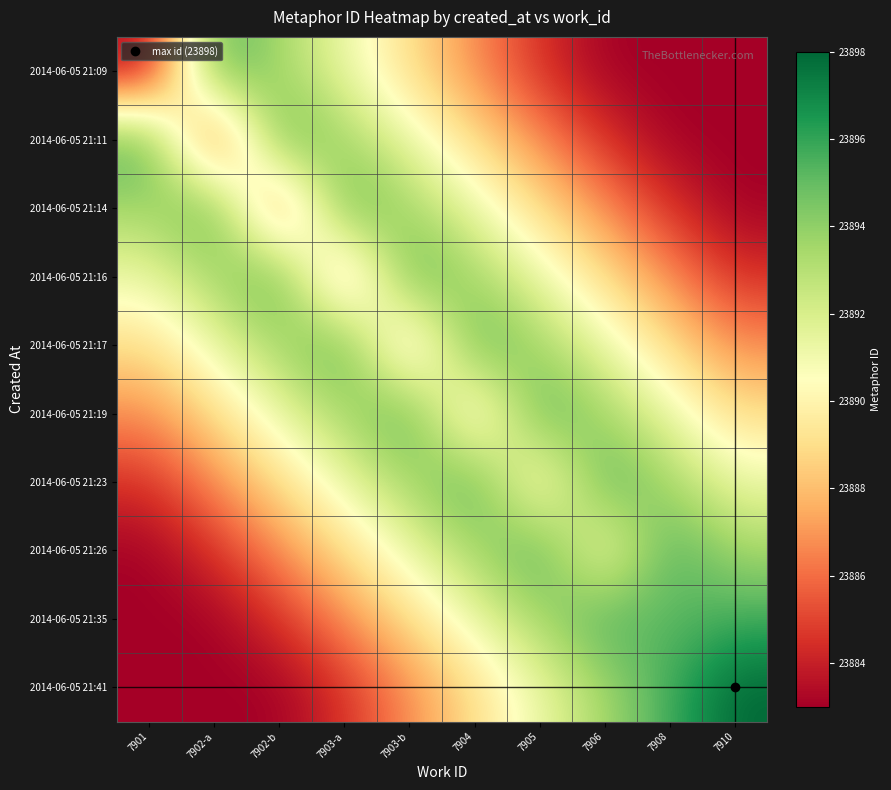

Reading left to right, extract all data points from this chart.

2014-06-05 21:09: 7901=23883.0	7902-a=23895.8	7902-b=23893.5	7903-a=23891.2	7903-b=23889.0	7904=23886.8	7905=23884.5	7906=23883.0	7908=23883.0	7910=23883.0
2014-06-05 21:11: 7901=23895.8	7902-a=23884.0	7902-b=23895.8	7903-a=23893.5	7903-b=23891.2	7904=23889.0	7905=23886.8	7906=23884.5	7908=23883.0	7910=23883.0
2014-06-05 21:14: 7901=23893.5	7902-a=23895.8	7902-b=23885.0	7903-a=23895.8	7903-b=23893.5	7904=23891.2	7905=23889.0	7906=23886.8	7908=23884.5	7910=23883.0
2014-06-05 21:16: 7901=23891.2	7902-a=23893.5	7902-b=23895.8	7903-a=23886.0	7903-b=23895.8	7904=23893.5	7905=23891.2	7906=23889.0	7908=23886.8	7910=23884.5
2014-06-05 21:17: 7901=23889.0	7902-a=23891.2	7902-b=23893.5	7903-a=23895.8	7903-b=23887.0	7904=23895.8	7905=23893.5	7906=23891.2	7908=23889.0	7910=23886.8
2014-06-05 21:19: 7901=23886.8	7902-a=23889.0	7902-b=23891.2	7903-a=23893.5	7903-b=23895.8	7904=23888.0	7905=23895.8	7906=23893.5	7908=23891.2	7910=23889.0
2014-06-05 21:23: 7901=23884.5	7902-a=23886.8	7902-b=23889.0	7903-a=23891.2	7903-b=23893.5	7904=23895.8	7905=23889.0	7906=23895.8	7908=23893.5	7910=23891.2
2014-06-05 21:26: 7901=23883.0	7902-a=23884.5	7902-b=23886.8	7903-a=23889.0	7903-b=23891.2	7904=23893.5	7905=23895.8	7906=23890.0	7908=23895.8	7910=23893.5
2014-06-05 21:35: 7901=23883.0	7902-a=23883.0	7902-b=23884.5	7903-a=23886.8	7903-b=23889.0	7904=23891.2	7905=23893.5	7906=23895.8	7908=23895.0	7910=23895.8
2014-06-05 21:41: 7901=23883.0	7902-a=23883.0	7902-b=23883.0	7903-a=23884.5	7903-b=23886.8	7904=23889.0	7905=23891.2	7906=23893.5	7908=23895.8	7910=23898.0